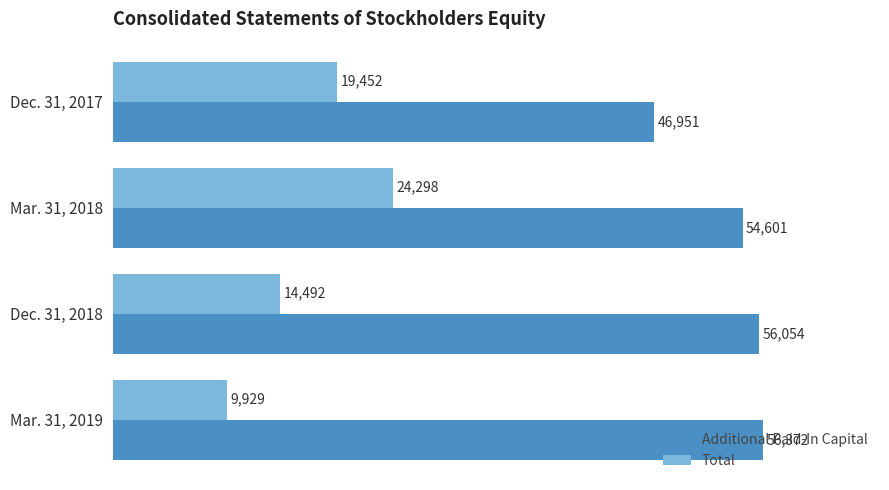

Is it true that Additional Paid-In Capital equals 77901 at Dec. 31, 2018?

False